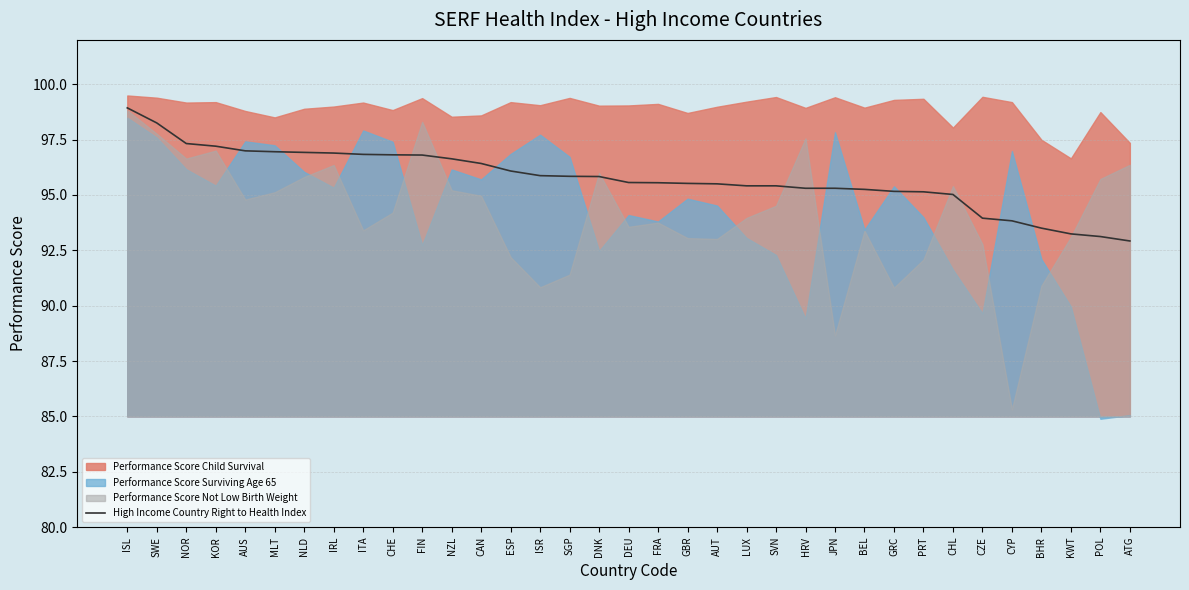

List the labels in order of value, smallest first.

ATG, POL, KWT, BHR, CYP, CZE, CHL, PRT, GRC, BEL, HRV, JPN, LUX, SVN, AUT, GBR, FRA, DEU, DNK, SGP, ISR, ESP, CAN, NZL, FIN, CHE, ITA, IRL, NLD, MLT, AUS, KOR, NOR, SWE, ISL